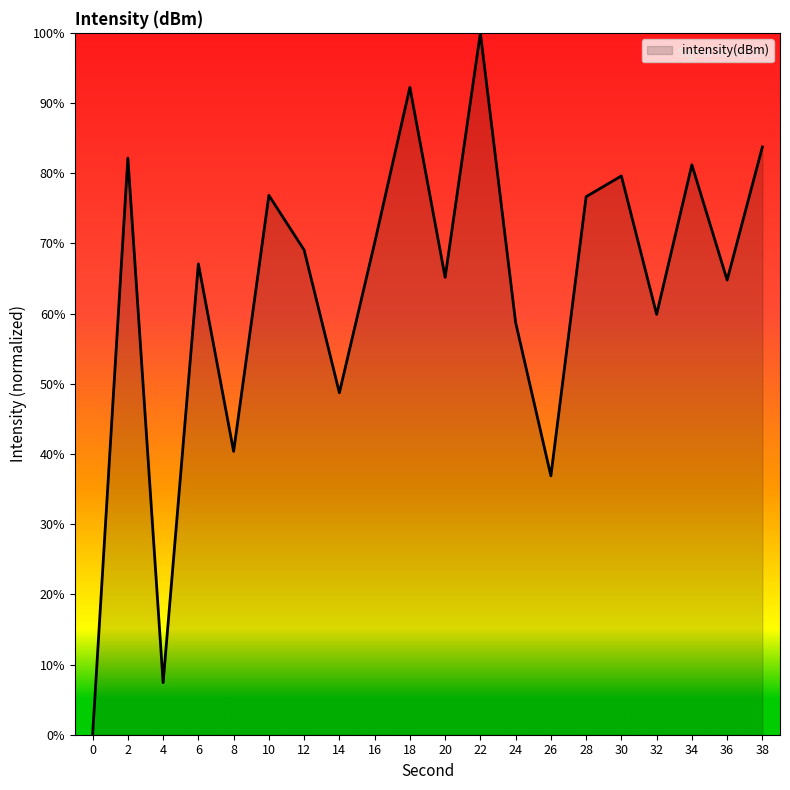

Does the chart have visible grid lines?

No